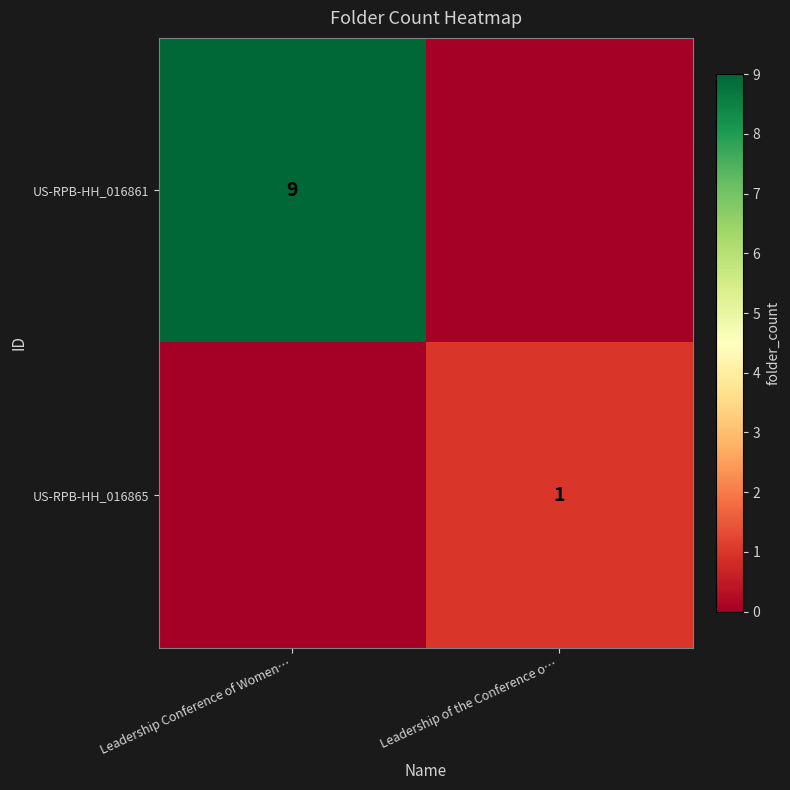

Is the value of US-RPB-HH_016865 at Leadership of the Conference o… greater than the value of US-RPB-HH_016861 at Leadership Conference of Women…?

No